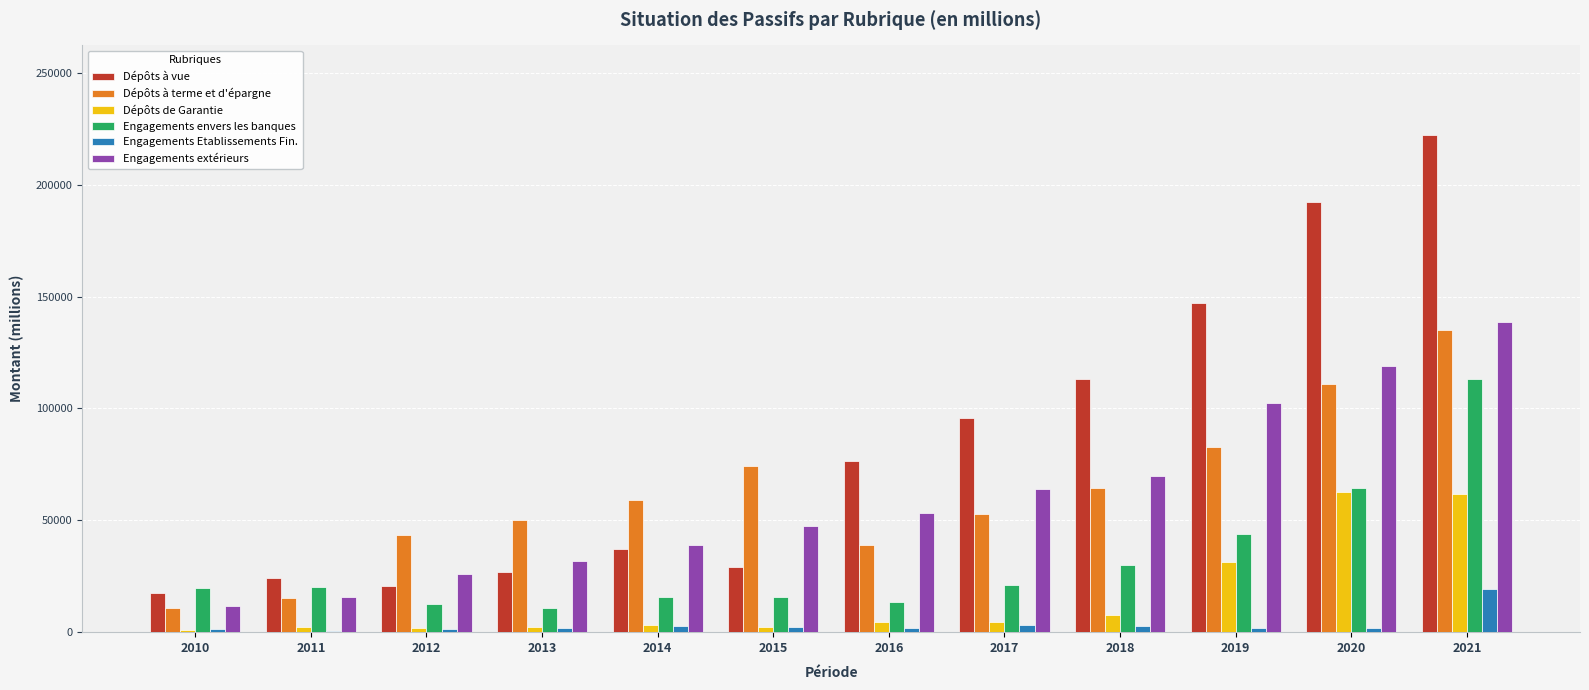

Which series has the widest spread of values?

Dépôts à vue